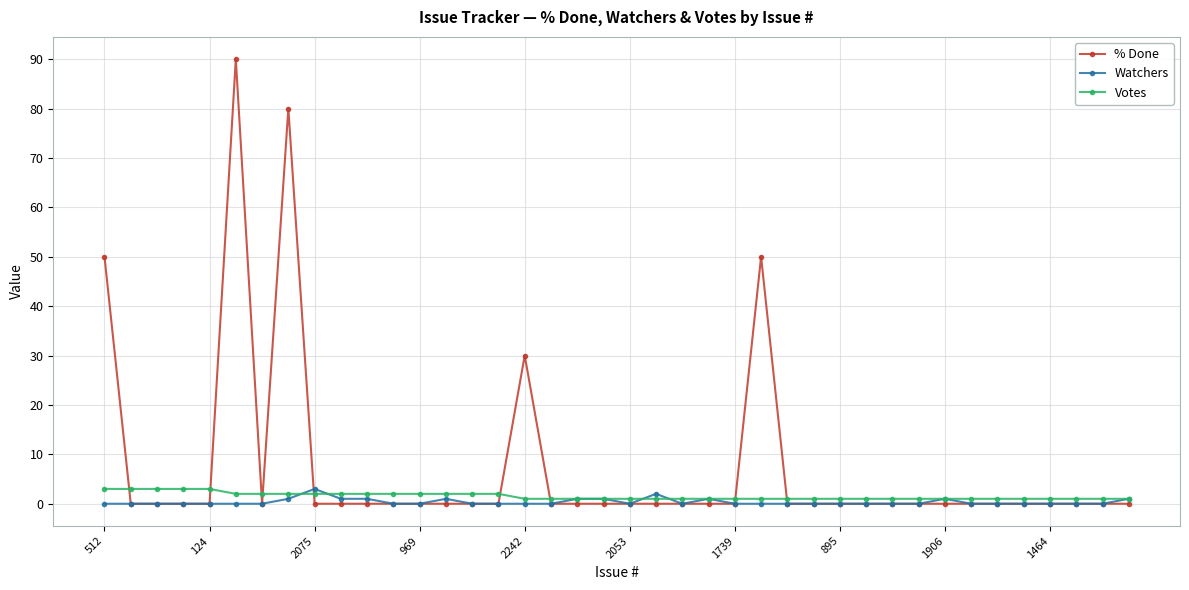

Count the number of categories in the chart.

40